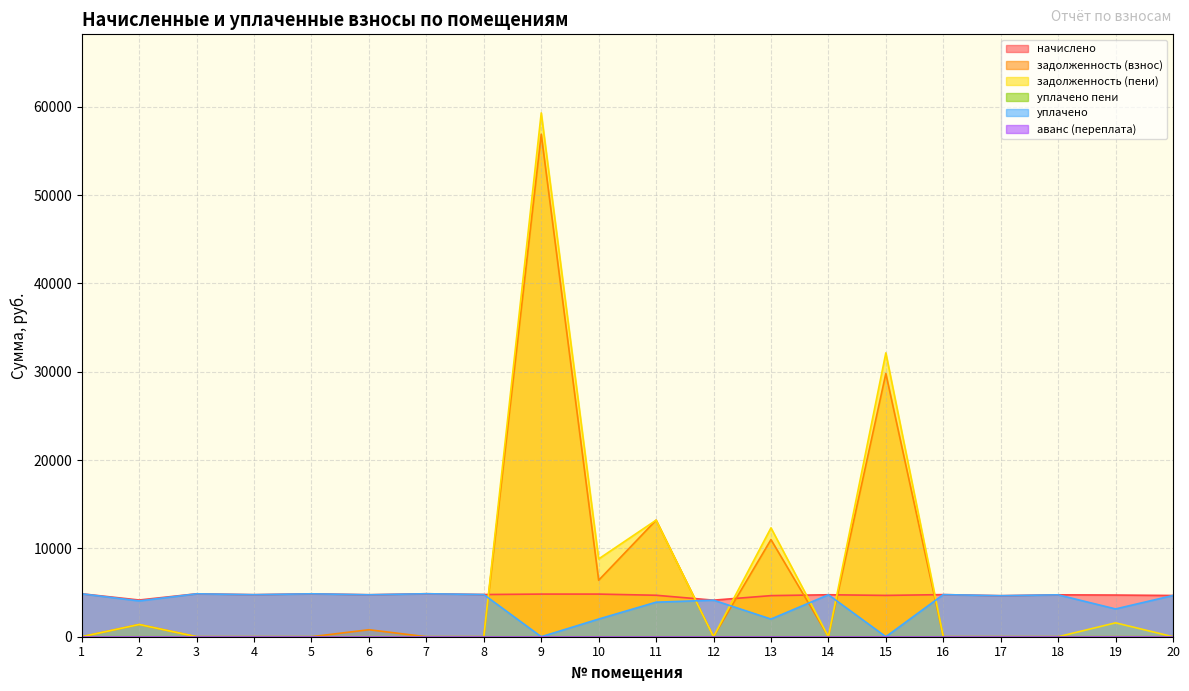

Rank the categories by задолженность (пени) value from highest to lowest.

9, 15, 11, 13, 10, 19, 2, 1, 3, 4, 5, 6, 7, 8, 12, 14, 16, 17, 18, 20